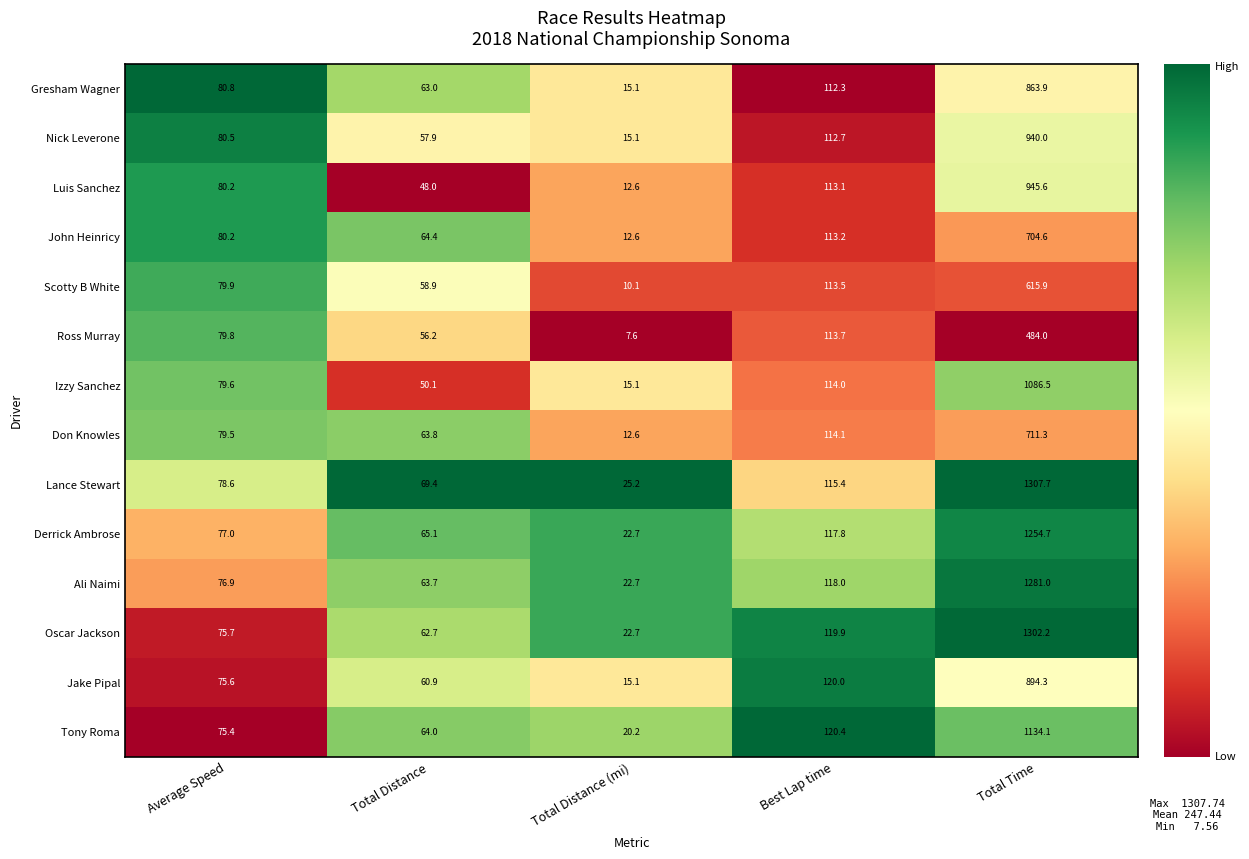

True or false: Lance Stewart has a value of 1307.7 at Total Time.

True